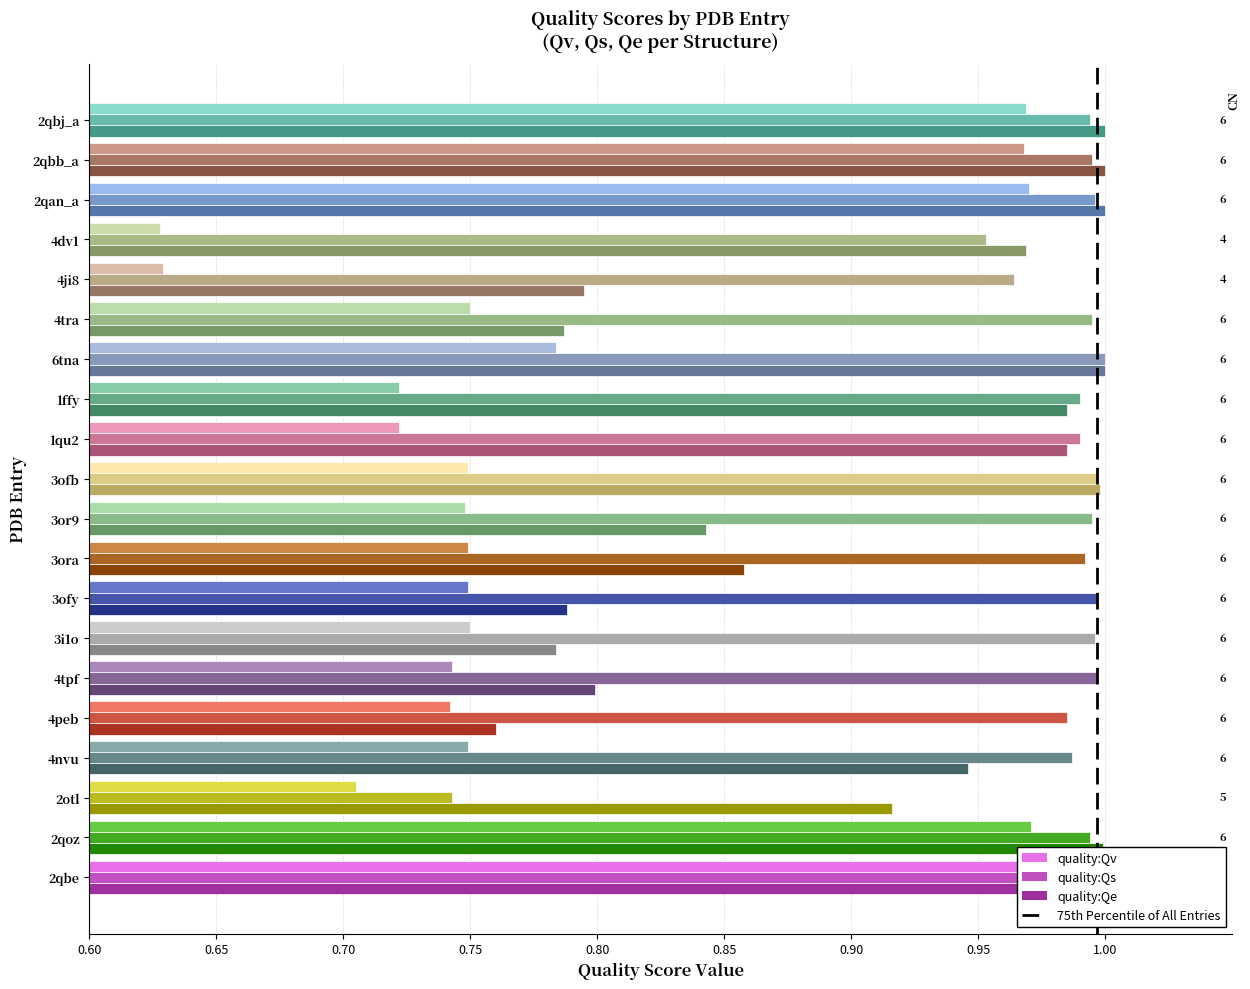

The value of quality:Qs at 4tra is 1.6. True or false?

False